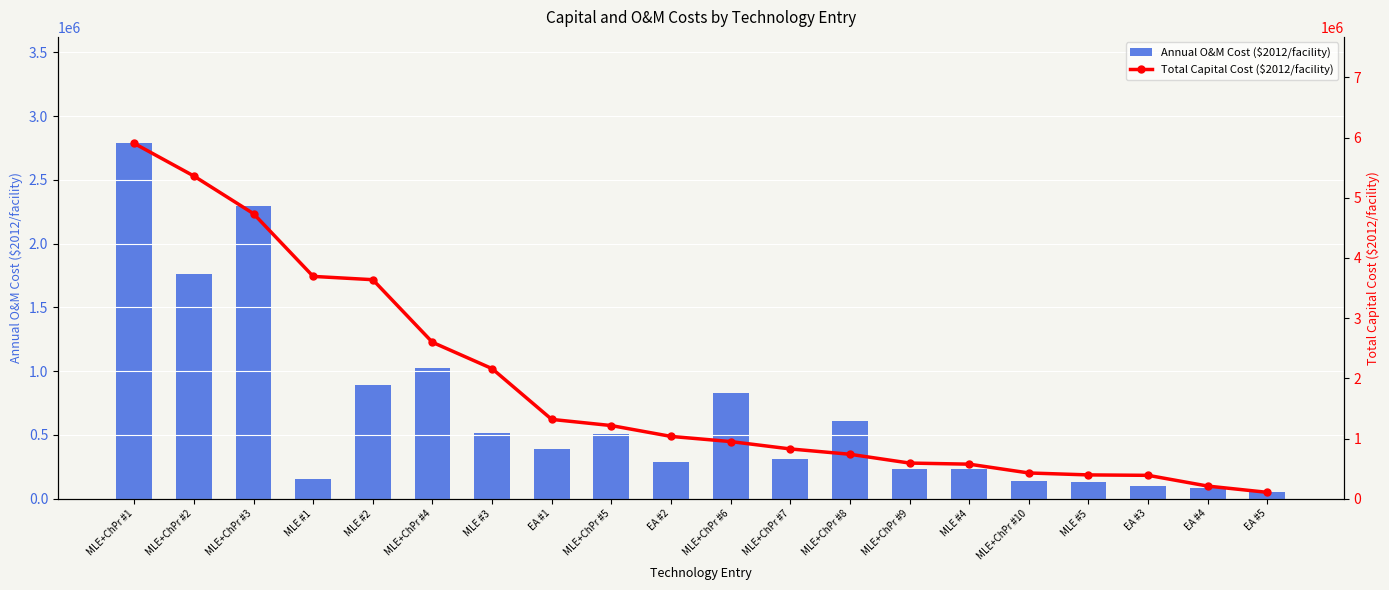

What is the difference between the maximum and minimum values in the Total Capital Cost ($2012/facility) series?

5796683.1